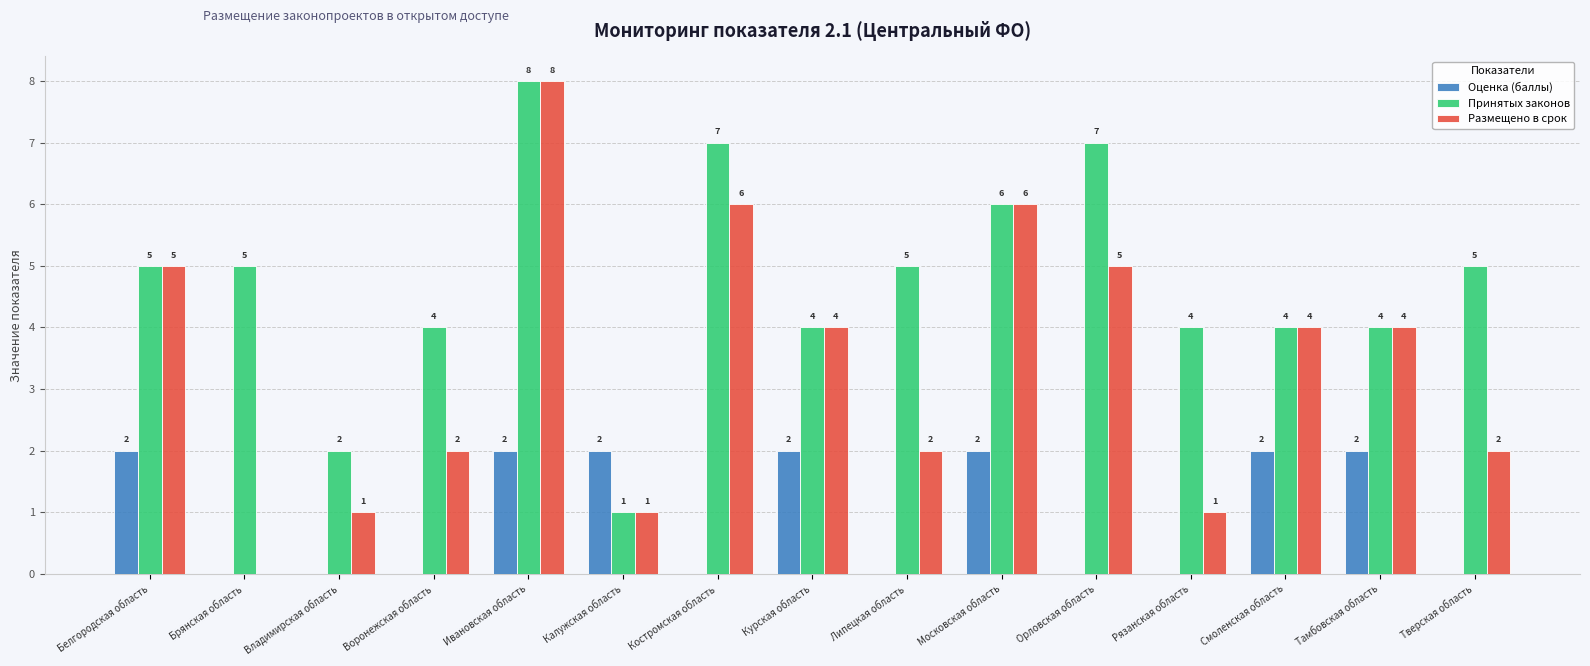

What is the sum of the Размещено в срок values at Воронежская область and Владимирская область?

3